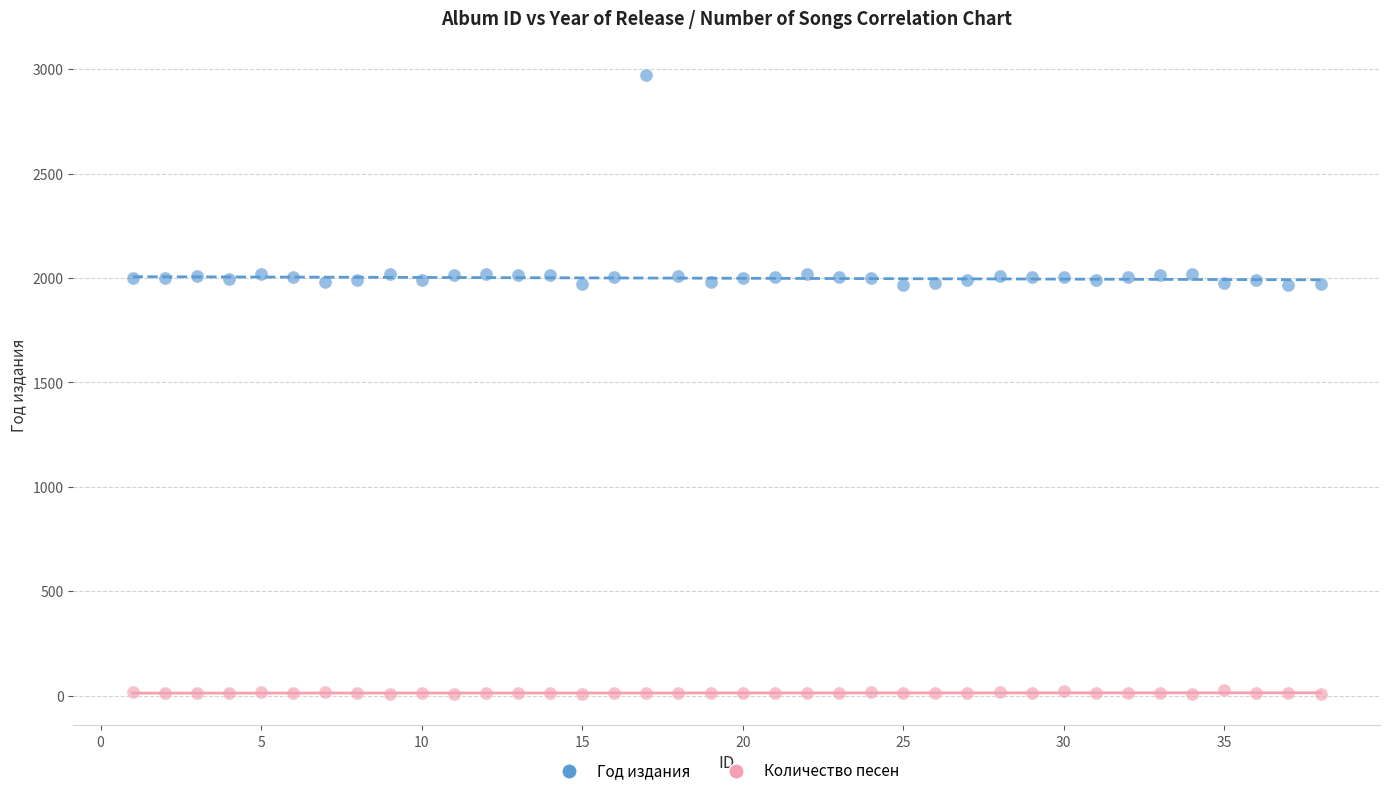

What is the X range (max minus min) for the scatter plot?

37